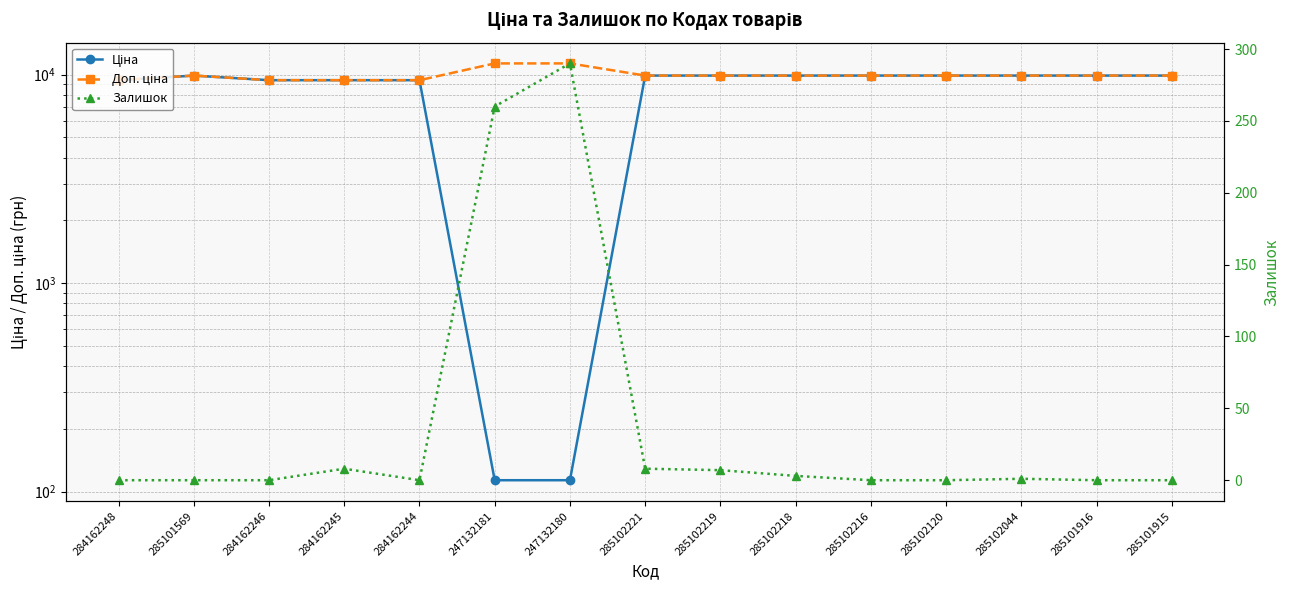

Which has a higher value, 285101569 or 285102044?

285101569